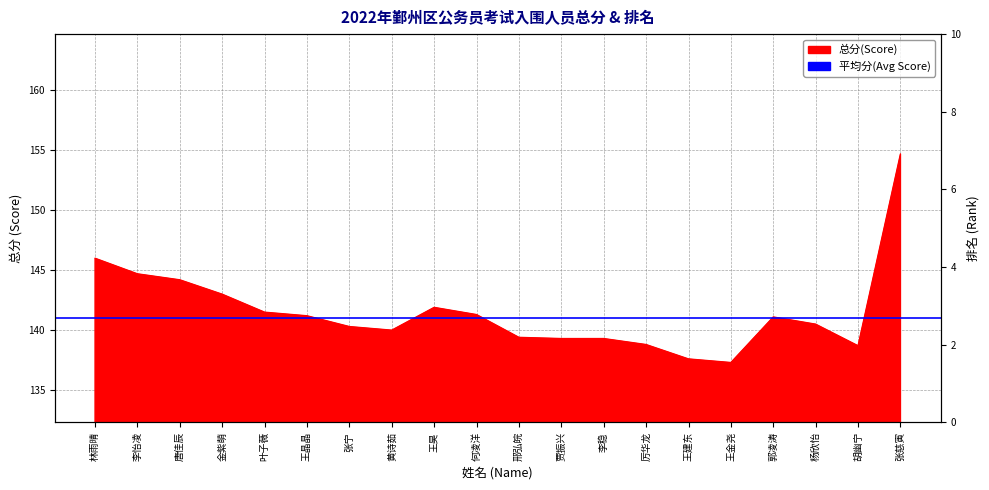

Rank the series at 李稳 from lowest to highest value.

排名(Rank), 总分(Score)